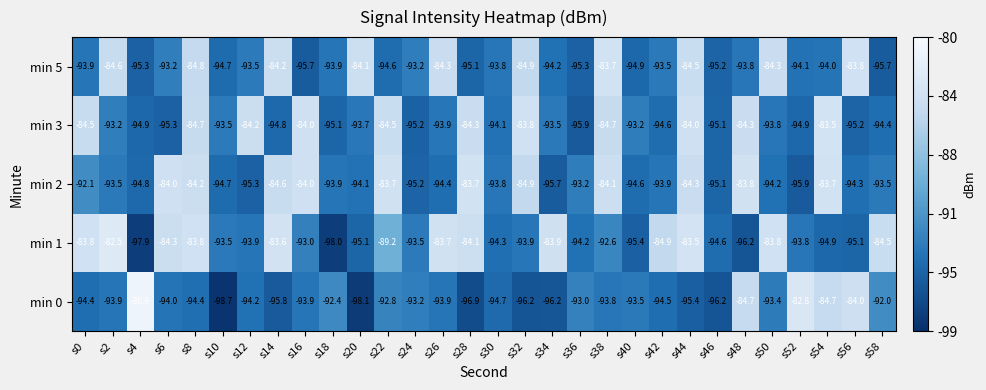

What is the average value of the min 0 series?

-92.8